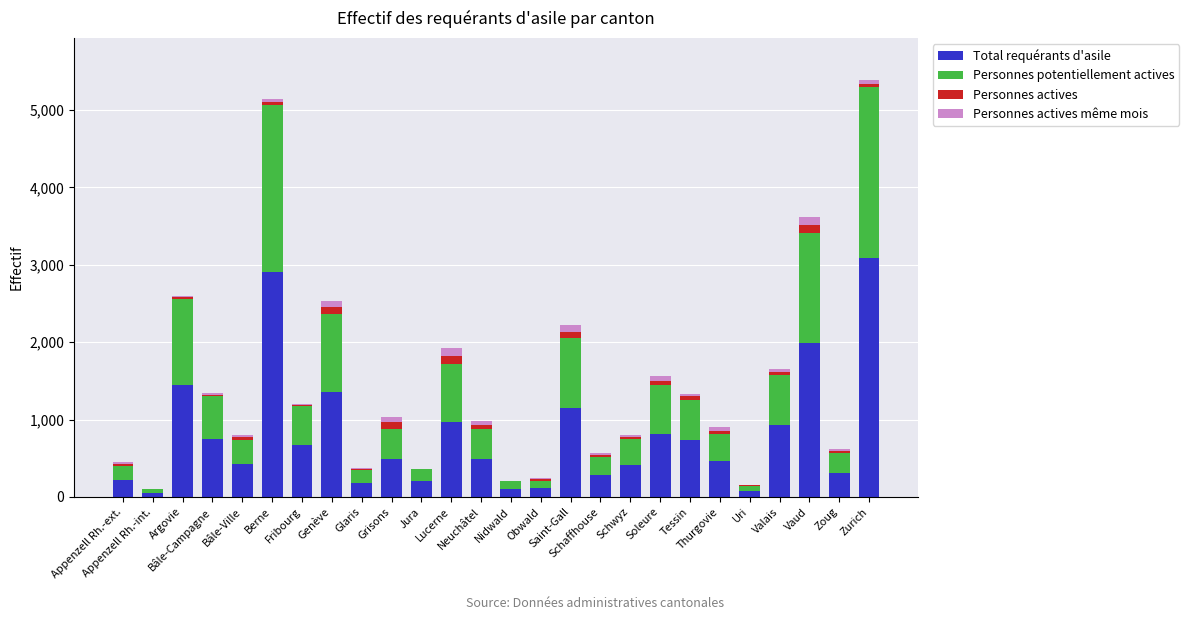

What is the maximum value for Total requérants d'asile?

3088